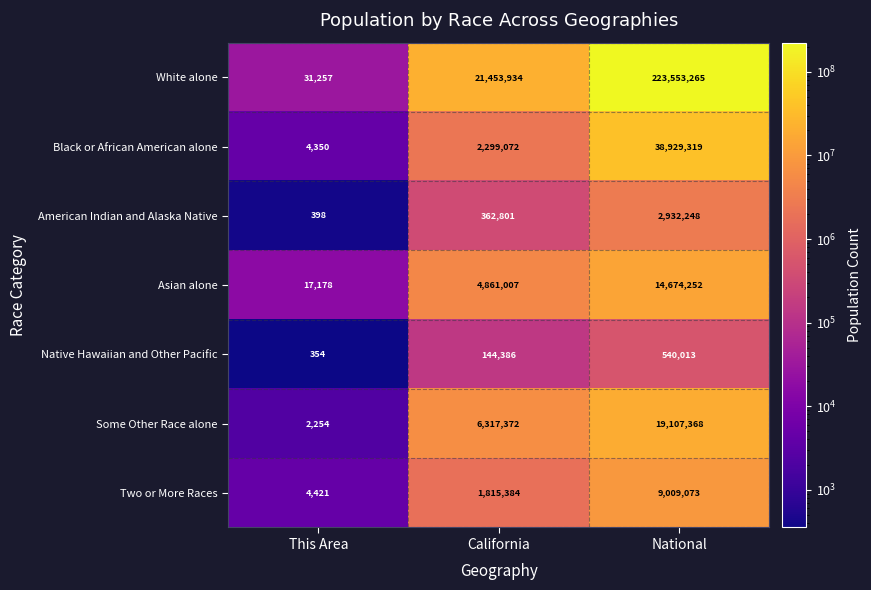

At National, list the series in order from largest to smallest.

White alone, Black or African American alone, Some Other Race alone, Asian alone, Two or More Races, American Indian and Alaska Native, Native Hawaiian and Other Pacific